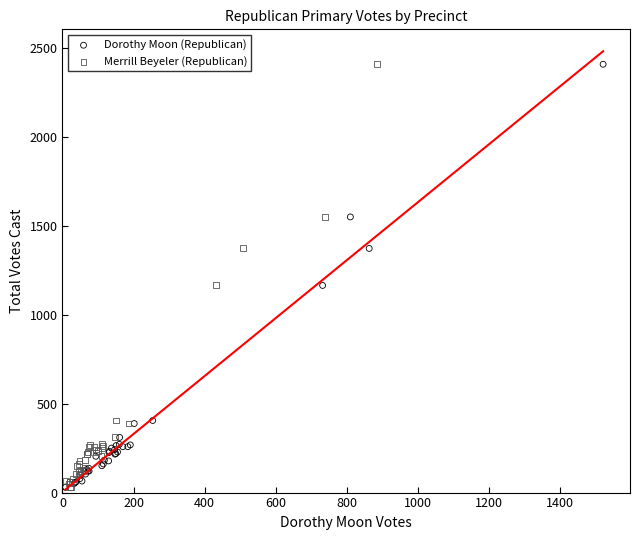

What are all the series names shown in the legend?

Dorothy Moon (Republican), Merrill Beyeler (Republican)